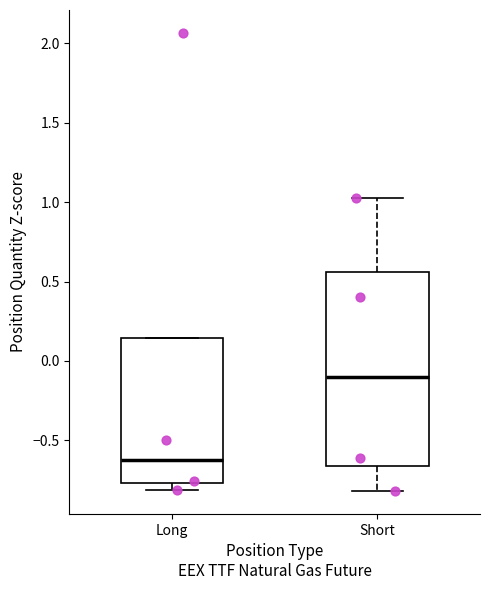

Which box has the lowest median line?

Long